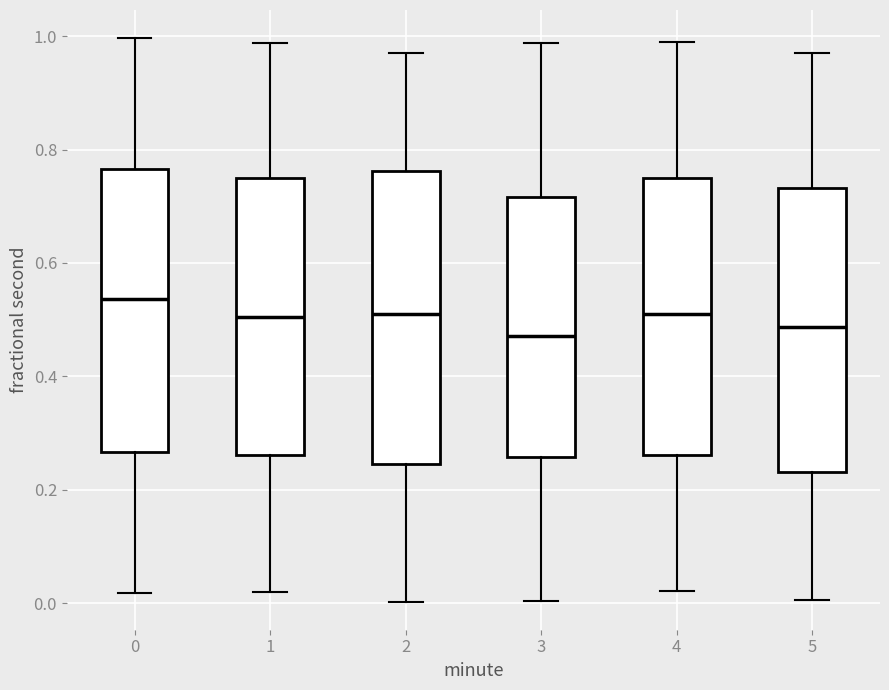

Reading left to right, transcribe this box plot: for each box, give where its median line is, the range the box spans, and where its two whiskers end, as read against the y-axis. The values are not printed on the chart, so give them approximately, as read against the axis.

0: median 0.54, box 0.26 to 0.76, whiskers 0.02 to 1.00
1: median 0.50, box 0.26 to 0.74, whiskers 0.02 to 0.98
2: median 0.52, box 0.24 to 0.76, whiskers 0.00 to 0.96
3: median 0.48, box 0.26 to 0.72, whiskers 0.00 to 0.98
4: median 0.52, box 0.26 to 0.74, whiskers 0.02 to 0.98
5: median 0.48, box 0.24 to 0.74, whiskers 0.00 to 0.96